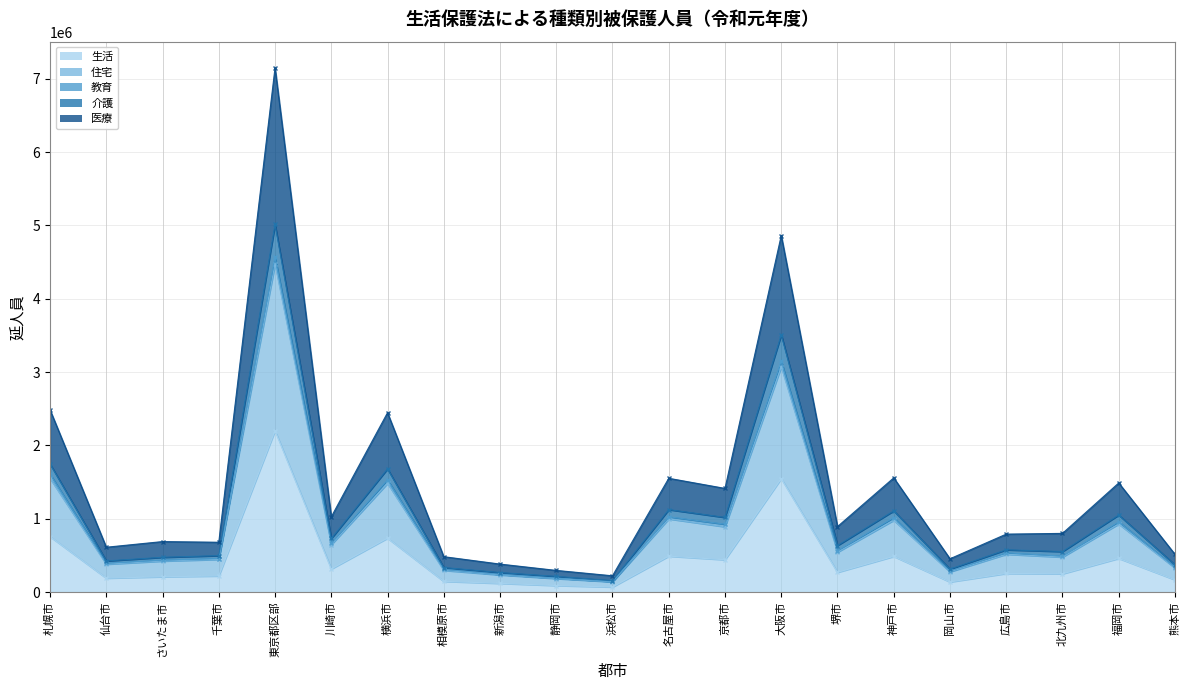

In 医療 (line), how many points are higher than both neighbors (excluding endpoints)?

7